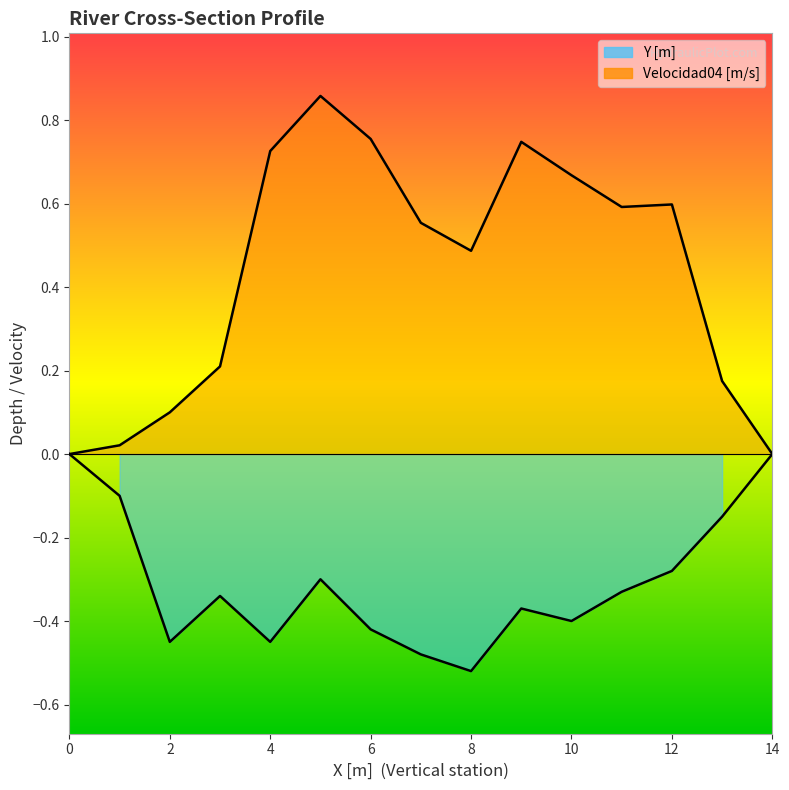

How many lines are shown in the chart?

2